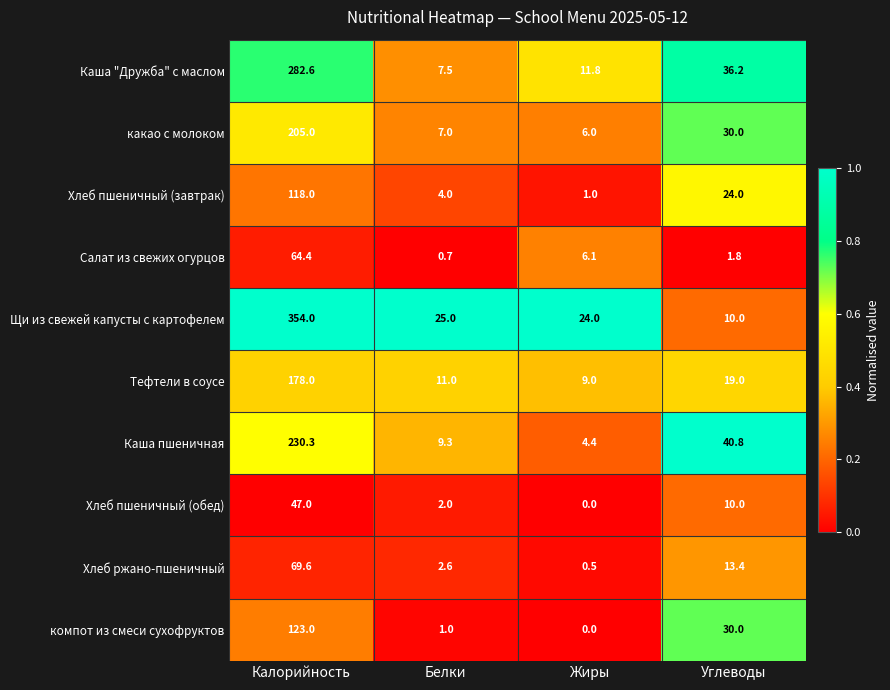

At Калорийность, list the series in order from smallest to largest.

Хлеб пшеничный (обед), Салат из свежих огурцов, Хлеб ржано-пшеничный, Хлеб пшеничный (завтрак), компот из смеси сухофруктов, Тефтели в соусе, какао с молоком, Каша пшеничная, Каша "Дружба" с маслом, Щи из свежей капусты с картофелем